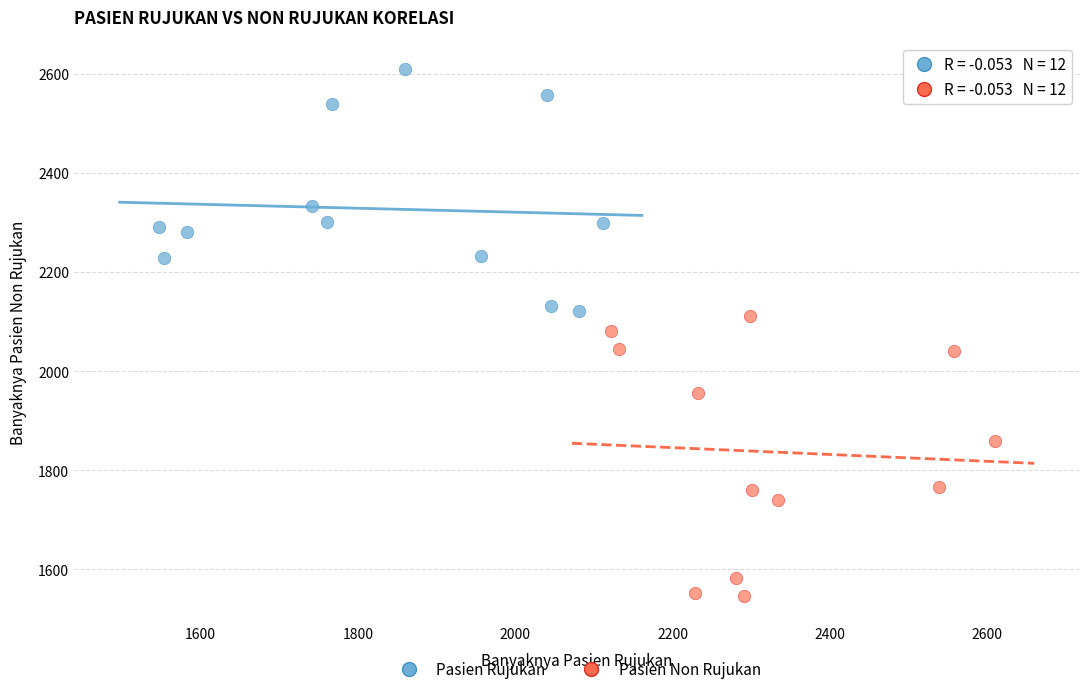

Which series reaches the minimum Y coordinate?

Pasien Non Rujukan